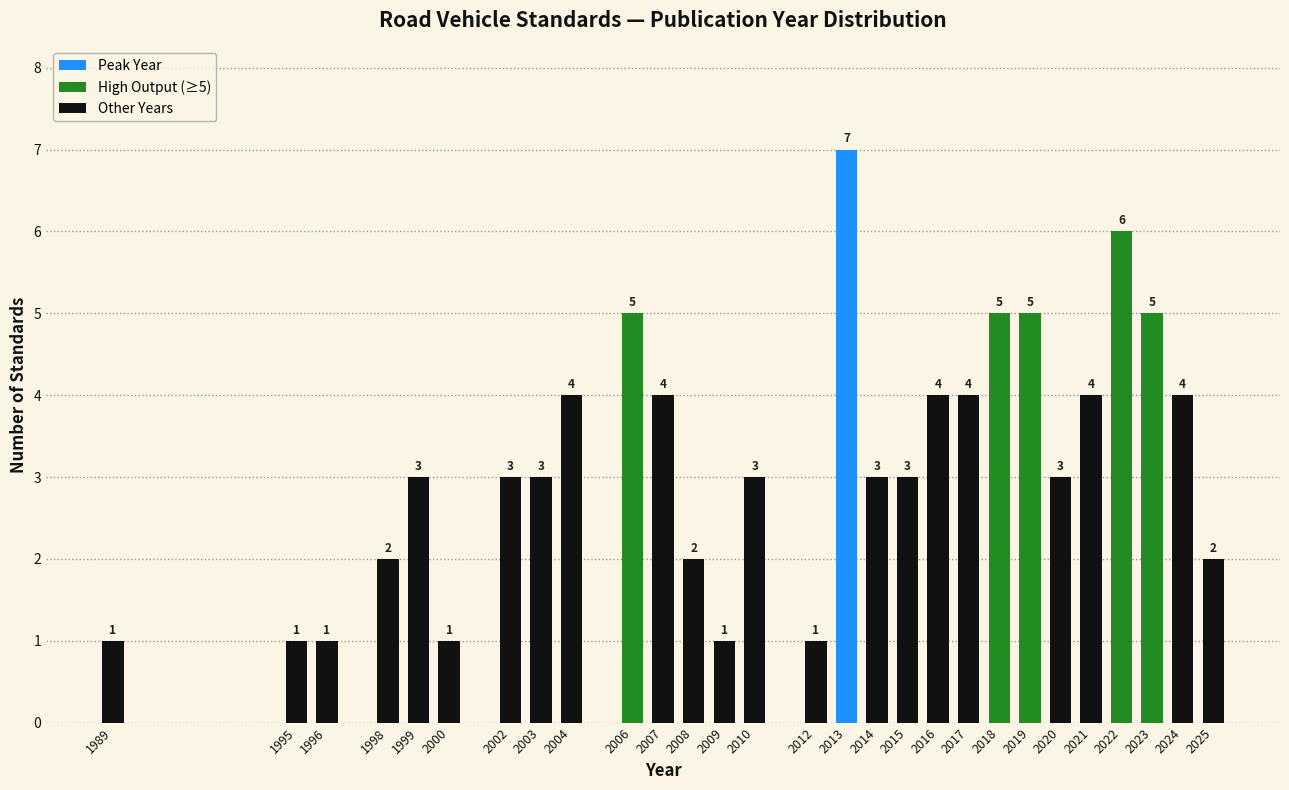

Reading left to right, what are all the values shown in this chart?

1	1	1	2	3	1	3	3	4	5	4	2	1	3	1	7	3	3	4	4	5	5	3	4	6	5	4	2